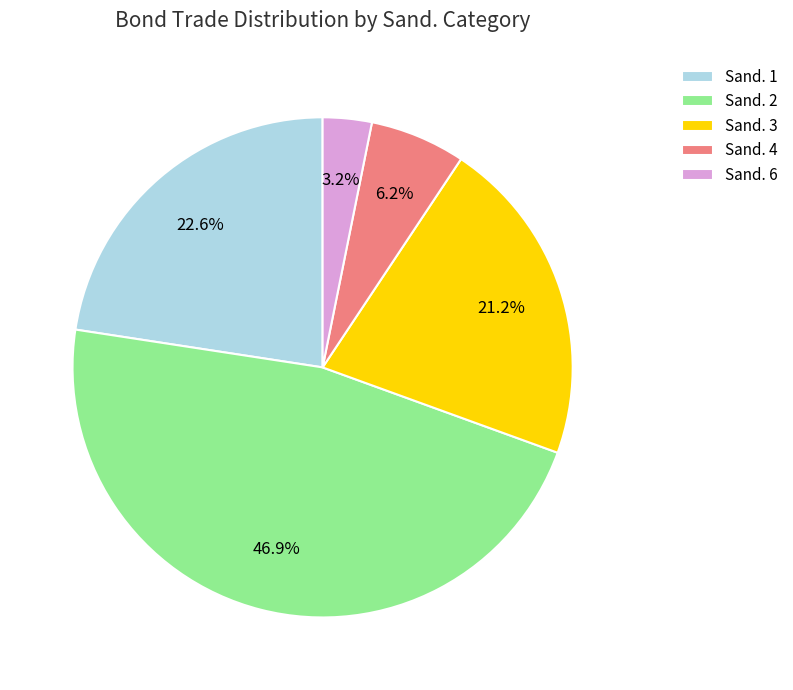

Is there a majority slice in this chart?

No